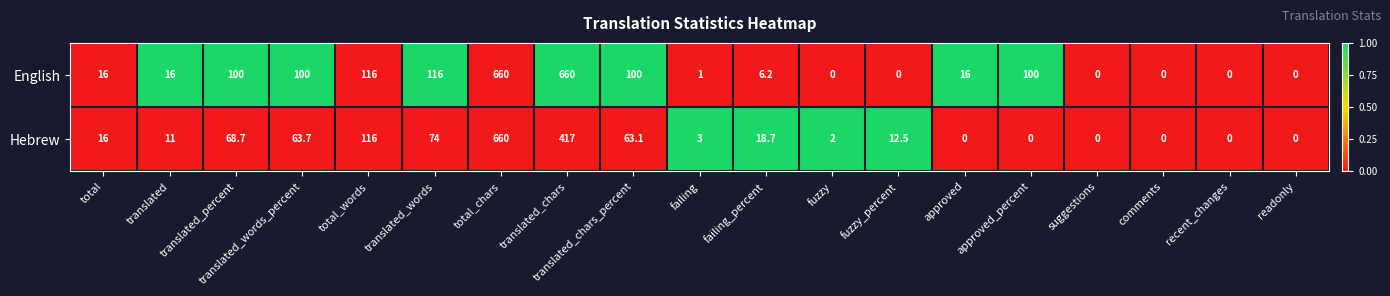

Where is Hebrew nearest to the value 330?

translated_chars